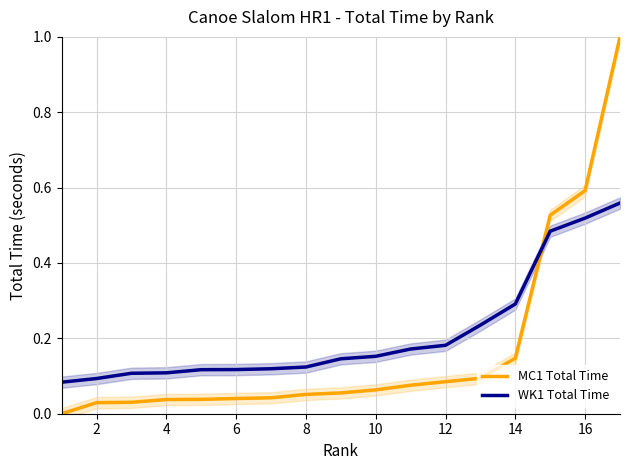

Reading left to right, list all the values displayed in this chart.

MC1 Total Time: 0.0	0.0	0.0	0.0	0.0	0.0	0.0	0.1	0.1	0.1	0.1	0.1	0.1	0.1	0.5	0.6	1.0
WK1 Total Time: 0.1	0.1	0.1	0.1	0.1	0.1	0.1	0.1	0.1	0.2	0.2	0.2	0.2	0.3	0.5	0.5	0.6